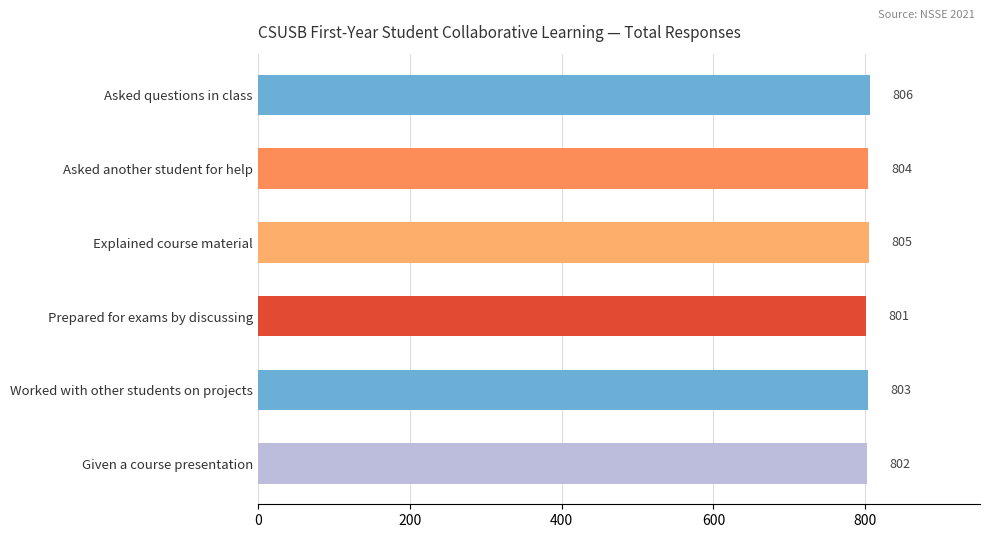

What is the sum of all values?

4821